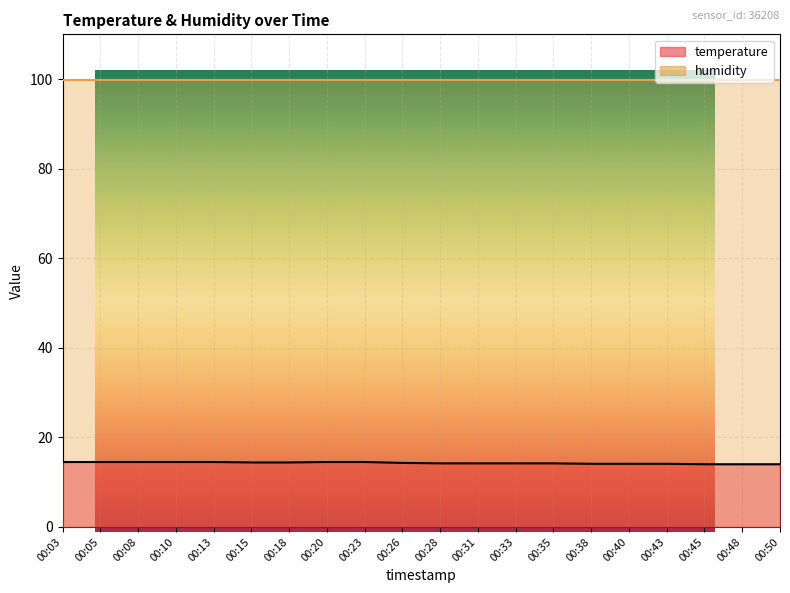

True or false: the data shows 14.5 at 00:08.

True